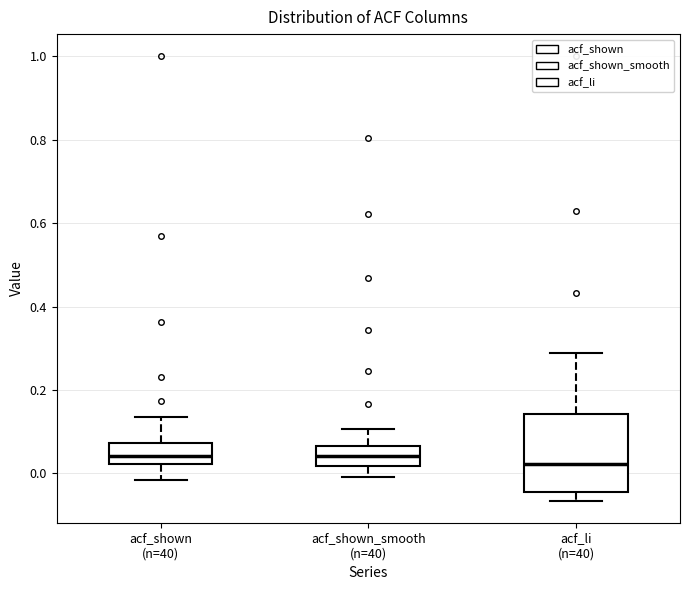

Reading left to right, read every box against the y-axis: the position of its median line, the range the box covers, and the ends of its whiskers. The values are not printed on the chart, so give them approximately, as read against the axis.

acf_shown (n=40): median 0.04, box 0.02 to 0.08, whiskers -0.02 to 0.14
acf_shown_smooth (n=40): median 0.04, box 0.02 to 0.06, whiskers 0.00 to 0.10
acf_li (n=40): median 0.02, box -0.04 to 0.14, whiskers -0.06 to 0.28